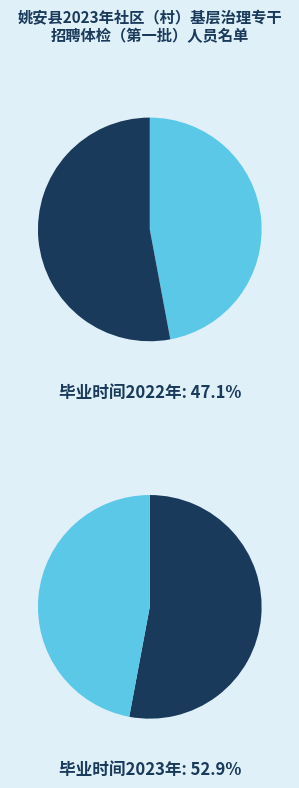

How much of the chart is everything except 2022年?

52.9%